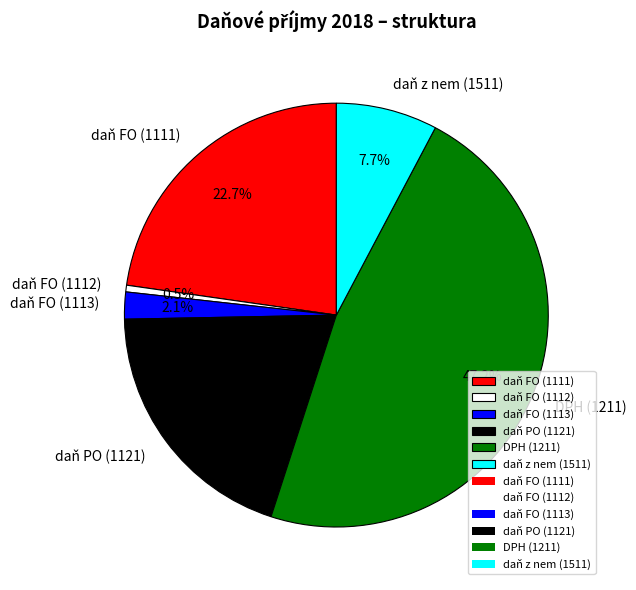

To the nearest percent, what percentage of the pie is daň FO (1113)?

2%